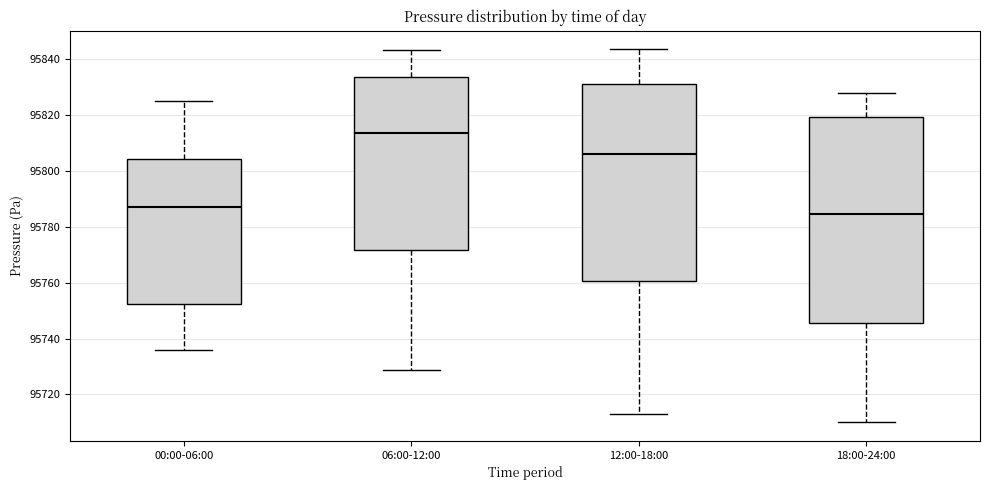

Where does the lower whisker of the box for 06:00-12:00 end on the y-axis? The values are not printed on the chart, so give them approximately, as read against the axis.

95728